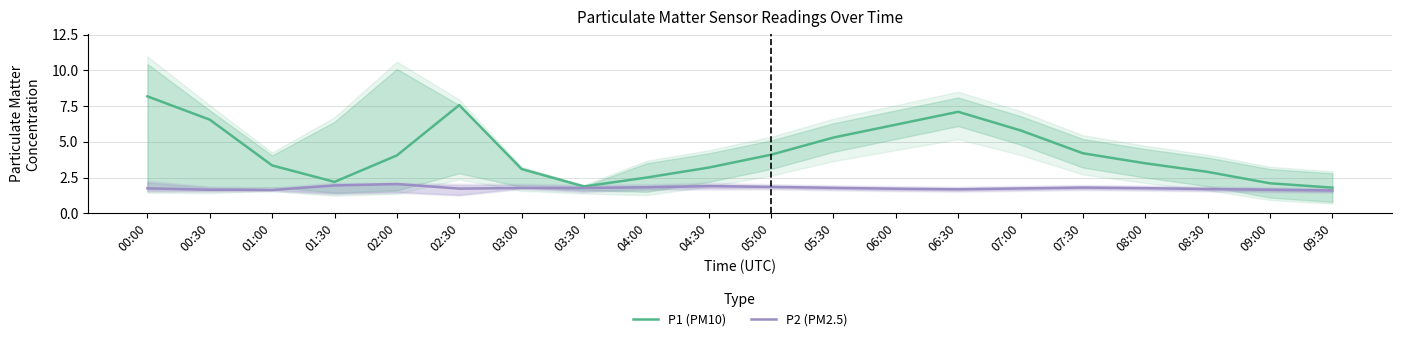

What is the spread (max minus min) of values at 08:30?

1.2